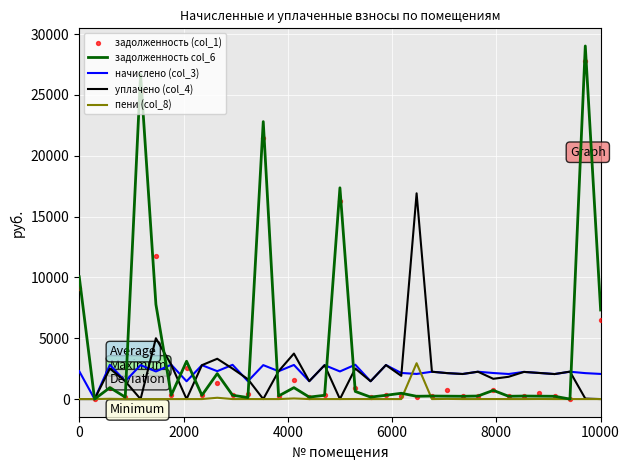

Which series reaches the minimum Y coordinate?

задолженность col_6